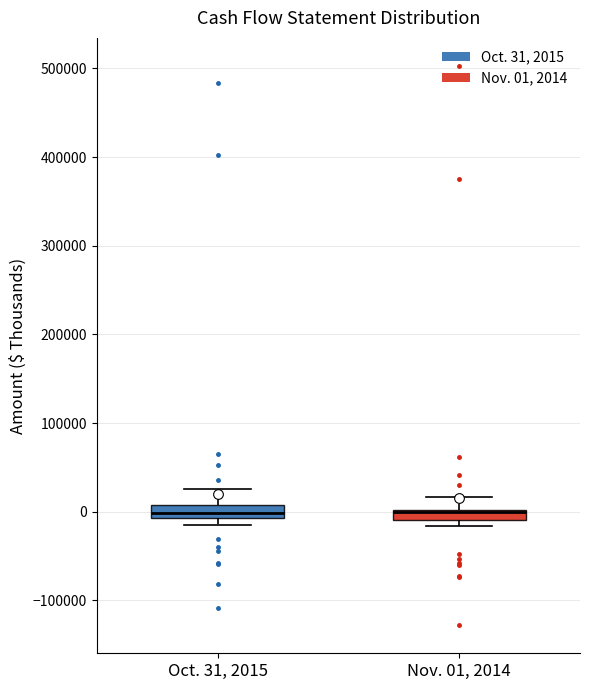

Where is the upper edge of the box for Nov. 01, 2014 on the y-axis? The values are not printed on the chart, so give them approximately, as read against the axis.

0